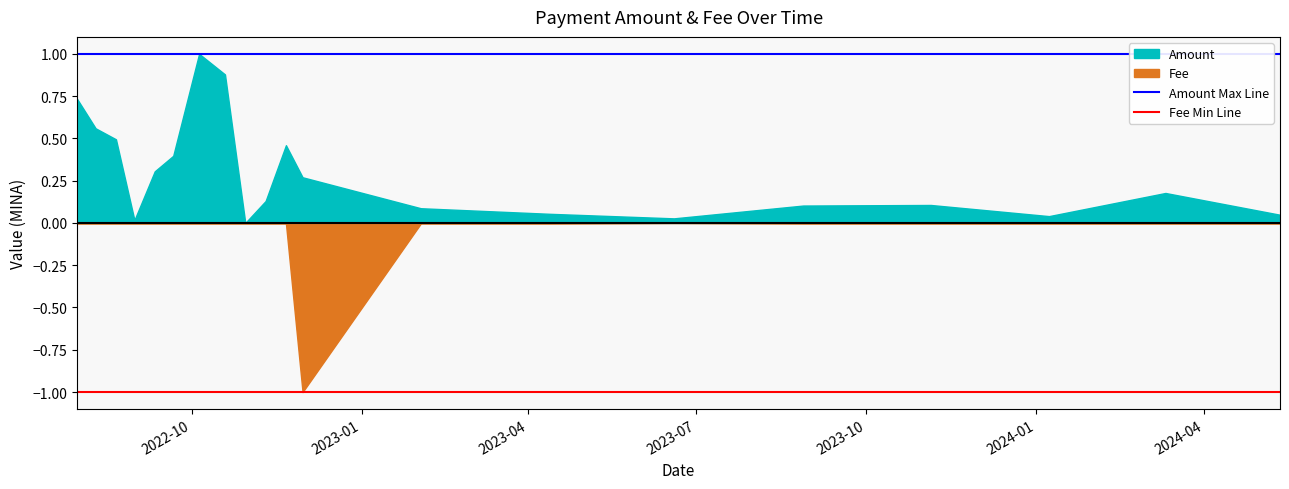

What is the maximum value shown in the chart?

1